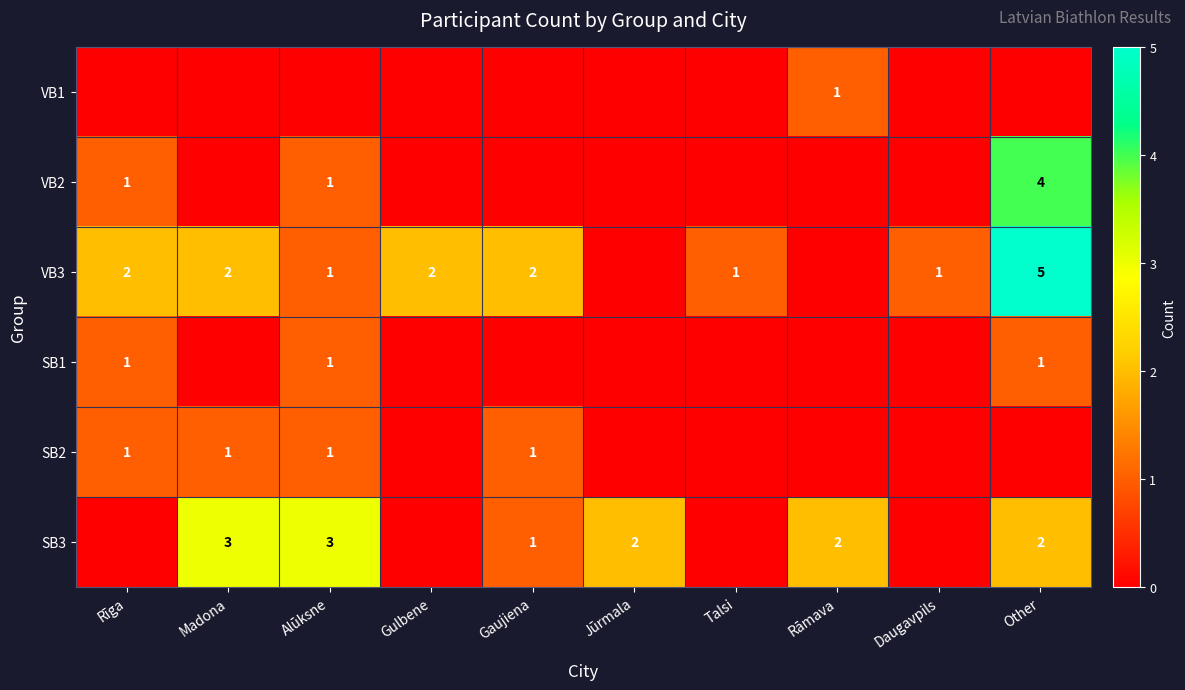

At which category does the chart reach its minimum across all series?

Rīga